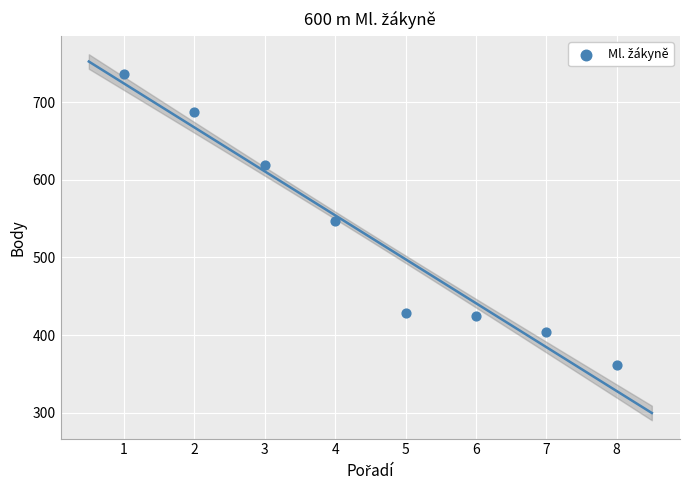

What is the average Y value?

526